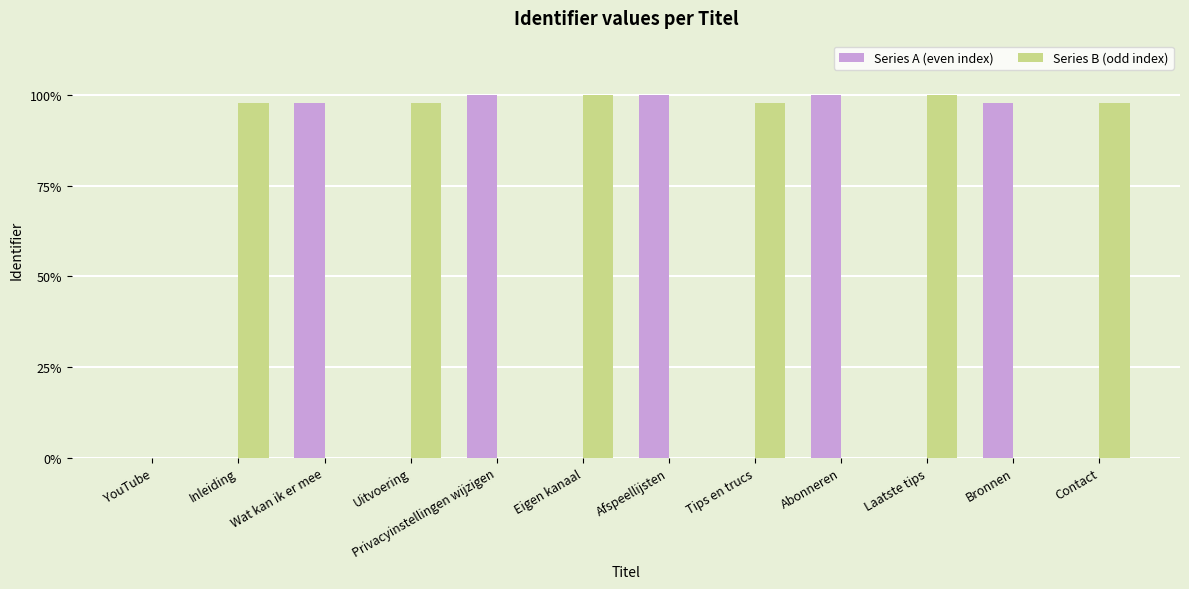

What is the total value across all series at Uitvoering?

97.7